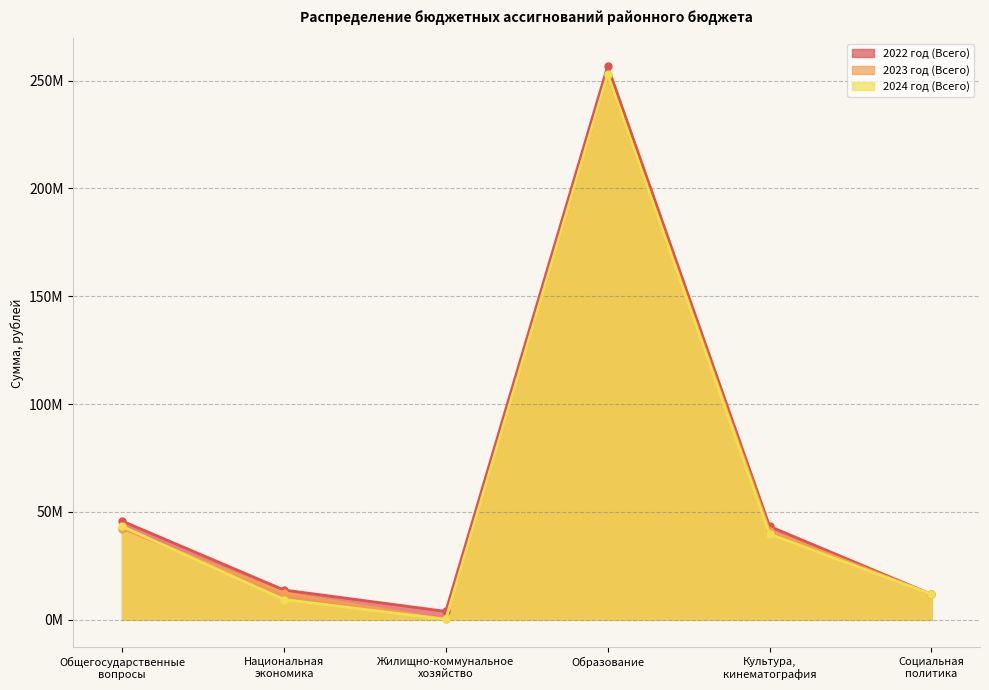

What is the difference between the maximum and minimum values in the 2022 год (Всего) series?

252824478.3